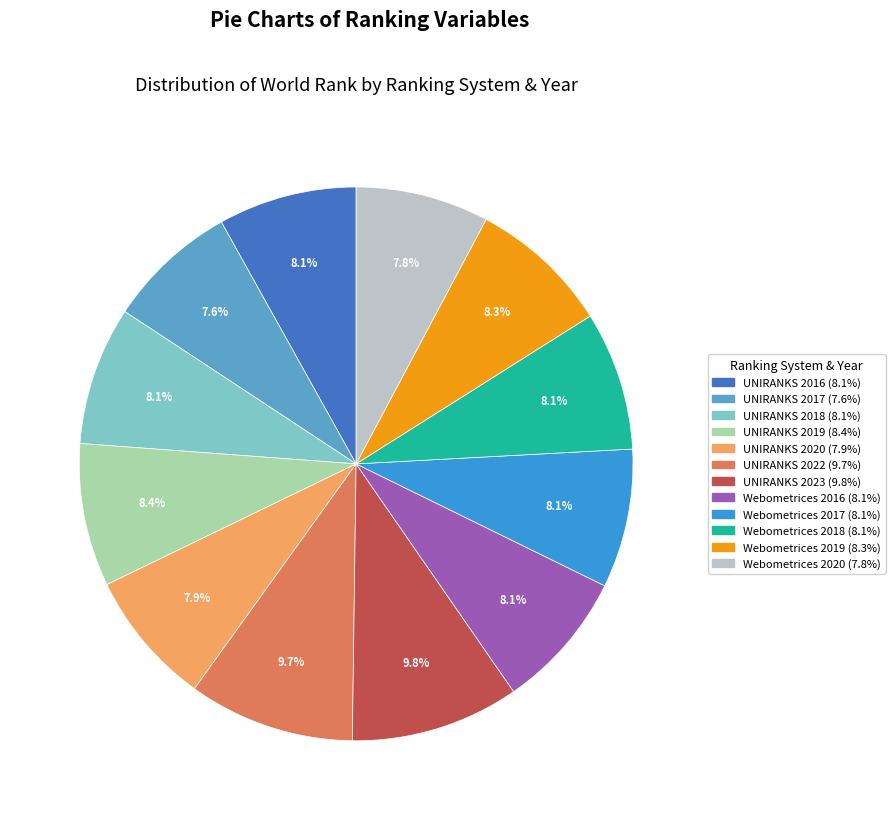

The UNIRANKS 2022 slice represents 10% of the pie. True or false?

True